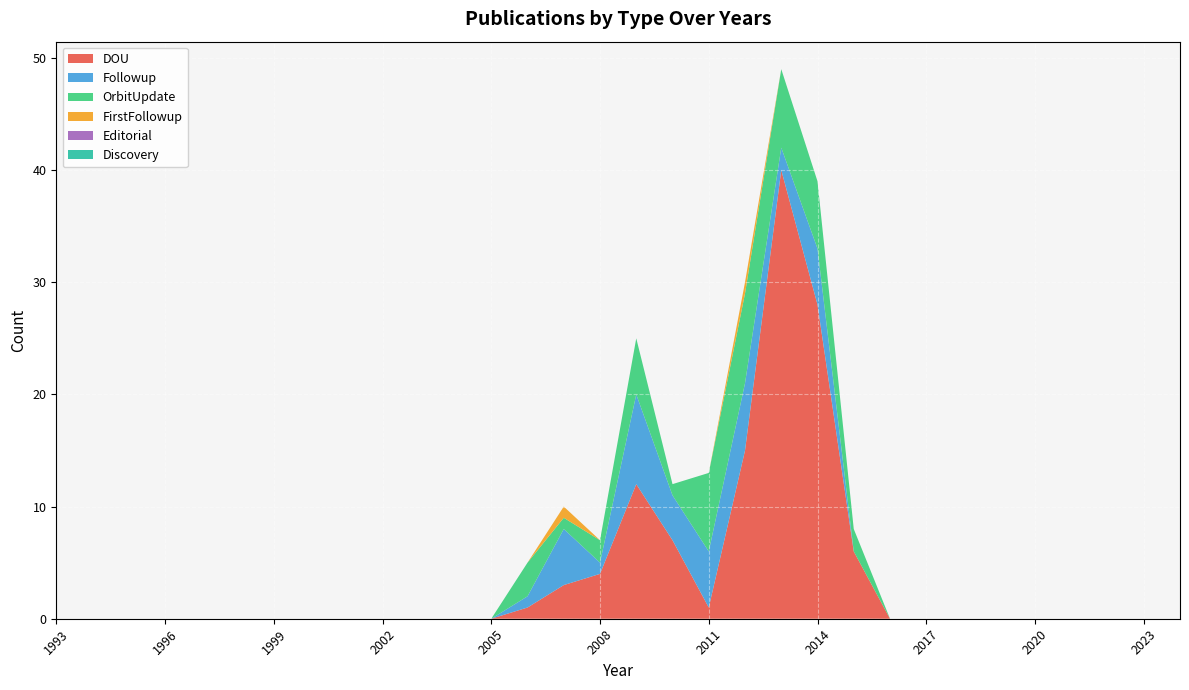

Reading left to right, extract all data points from this chart.

DOU: 1993=0	1994=0	1995=0	1996=0	1997=0	1998=0	1999=0	2000=0	2001=0	2002=0	2003=0	2004=0	2005=0	2006=1	2007=3	2008=4	2009=12	2010=7	2011=1	2012=15	2013=40	2014=28	2015=6	2016=0	2017=0	2018=0	2019=0	2020=0	2021=0	2022=0	2023=0	2024=0
Followup: 1993=0	1994=0	1995=0	1996=0	1997=0	1998=0	1999=0	2000=0	2001=0	2002=0	2003=0	2004=0	2005=0	2006=1	2007=5	2008=1	2009=8	2010=4	2011=5	2012=6	2013=2	2014=5	2015=0	2016=0	2017=0	2018=0	2019=0	2020=0	2021=0	2022=0	2023=0	2024=0
OrbitUpdate: 1993=0	1994=0	1995=0	1996=0	1997=0	1998=0	1999=0	2000=0	2001=0	2002=0	2003=0	2004=0	2005=0	2006=3	2007=1	2008=2	2009=5	2010=1	2011=7	2012=8	2013=7	2014=6	2015=2	2016=0	2017=0	2018=0	2019=0	2020=0	2021=0	2022=0	2023=0	2024=0
FirstFollowup: 1993=0	1994=0	1995=0	1996=0	1997=0	1998=0	1999=0	2000=0	2001=0	2002=0	2003=0	2004=0	2005=0	2006=0	2007=1	2008=0	2009=0	2010=0	2011=0	2012=1	2013=0	2014=0	2015=0	2016=0	2017=0	2018=0	2019=0	2020=0	2021=0	2022=0	2023=0	2024=0
Editorial: 1993=0	1994=0	1995=0	1996=0	1997=0	1998=0	1999=0	2000=0	2001=0	2002=0	2003=0	2004=0	2005=0	2006=0	2007=0	2008=0	2009=0	2010=0	2011=0	2012=0	2013=0	2014=0	2015=0	2016=0	2017=0	2018=0	2019=0	2020=0	2021=0	2022=0	2023=0	2024=0
Discovery: 1993=0	1994=0	1995=0	1996=0	1997=0	1998=0	1999=0	2000=0	2001=0	2002=0	2003=0	2004=0	2005=0	2006=0	2007=0	2008=0	2009=0	2010=0	2011=0	2012=0	2013=0	2014=0	2015=0	2016=0	2017=0	2018=0	2019=0	2020=0	2021=0	2022=0	2023=0	2024=0